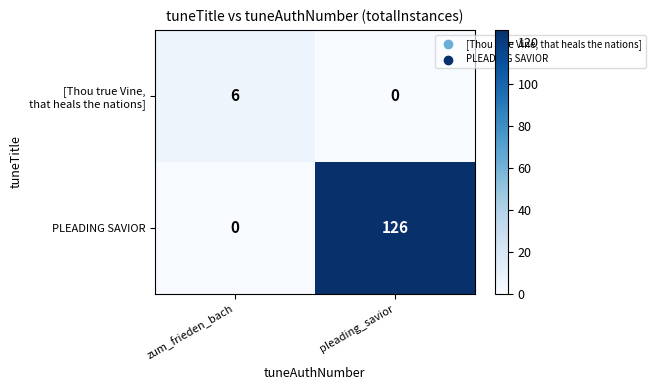

Rank the categories by PLEADING SAVIOR value from highest to lowest.

pleading_savior, zum_frieden_bach